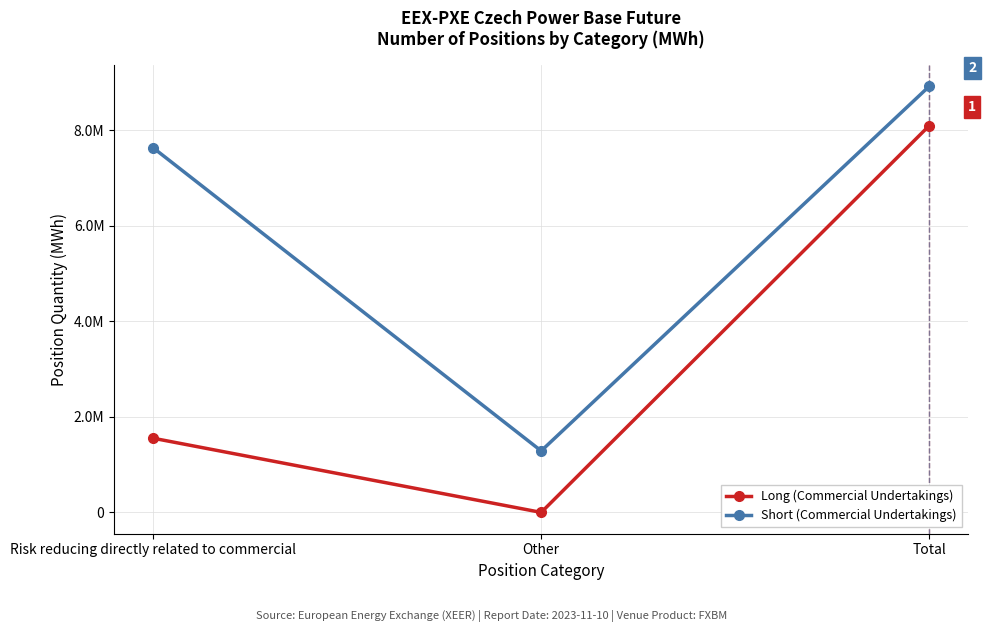

What are all the series names shown in the legend?

Long (Commercial Undertakings), Short (Commercial Undertakings)